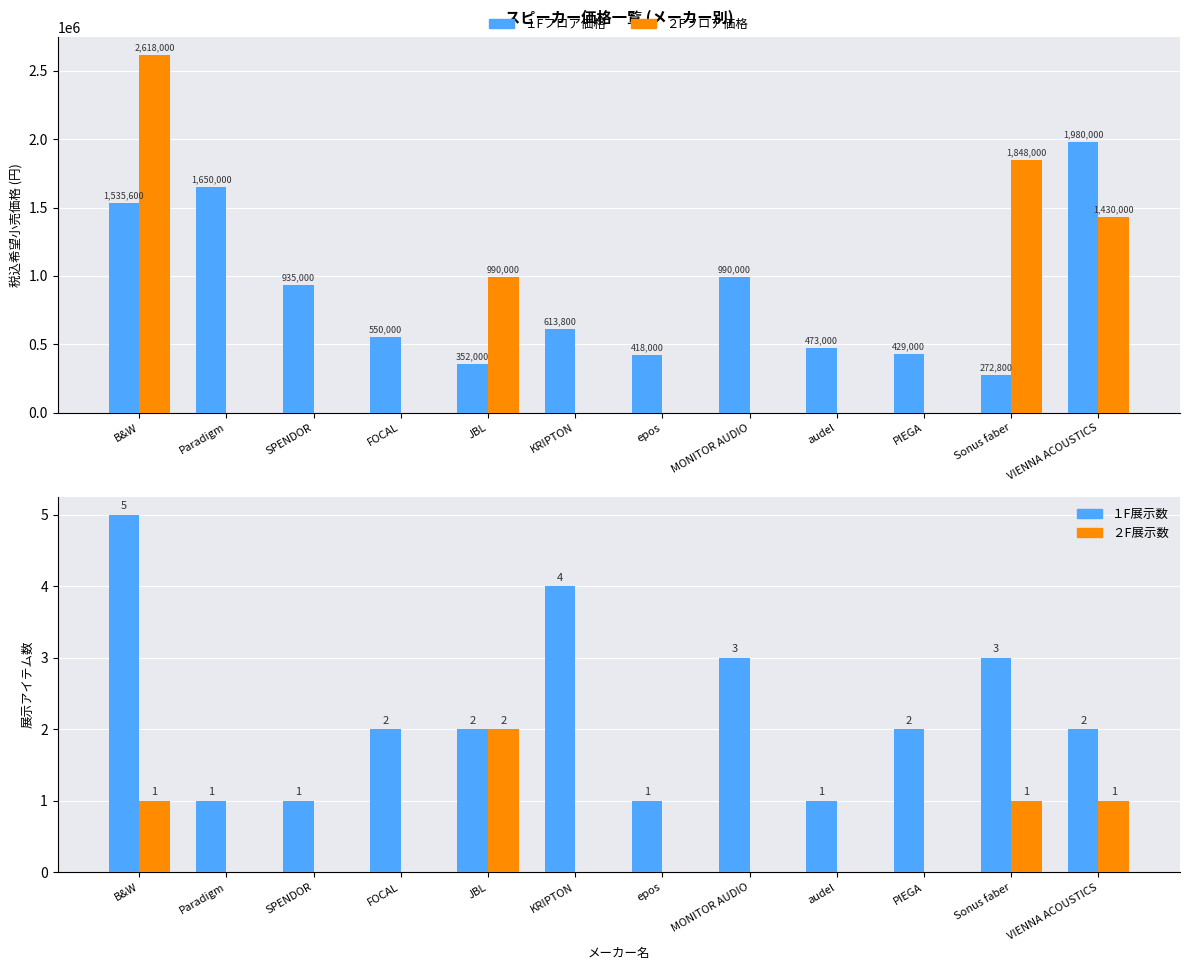

What is the label of the 2nd bar from the right?

Sonus faber